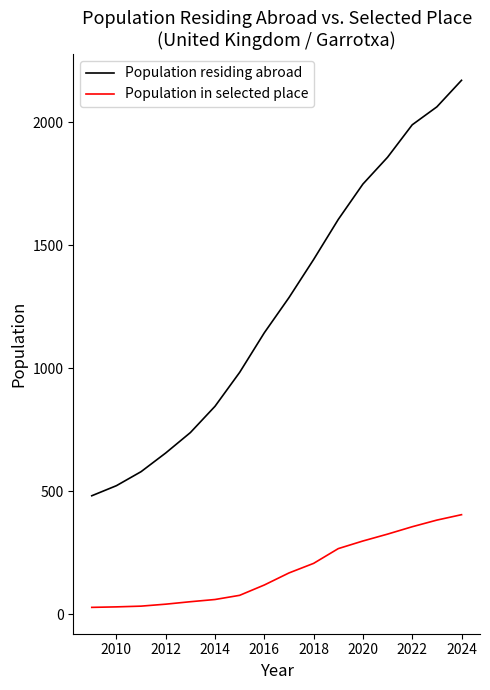

True or false: Population in selected place and Population residing abroad cross at least once.

False